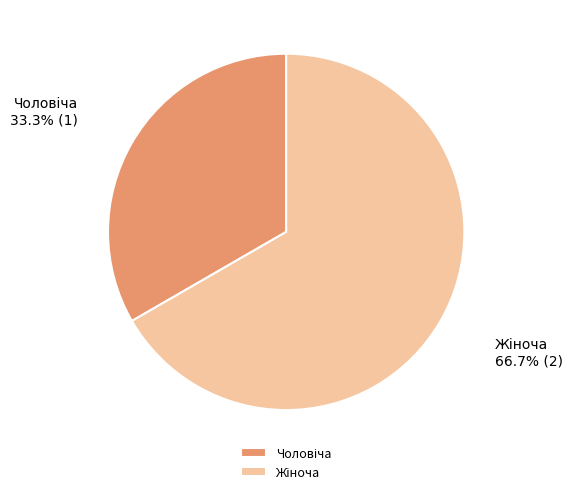

Does any single category account for the majority?

Yes